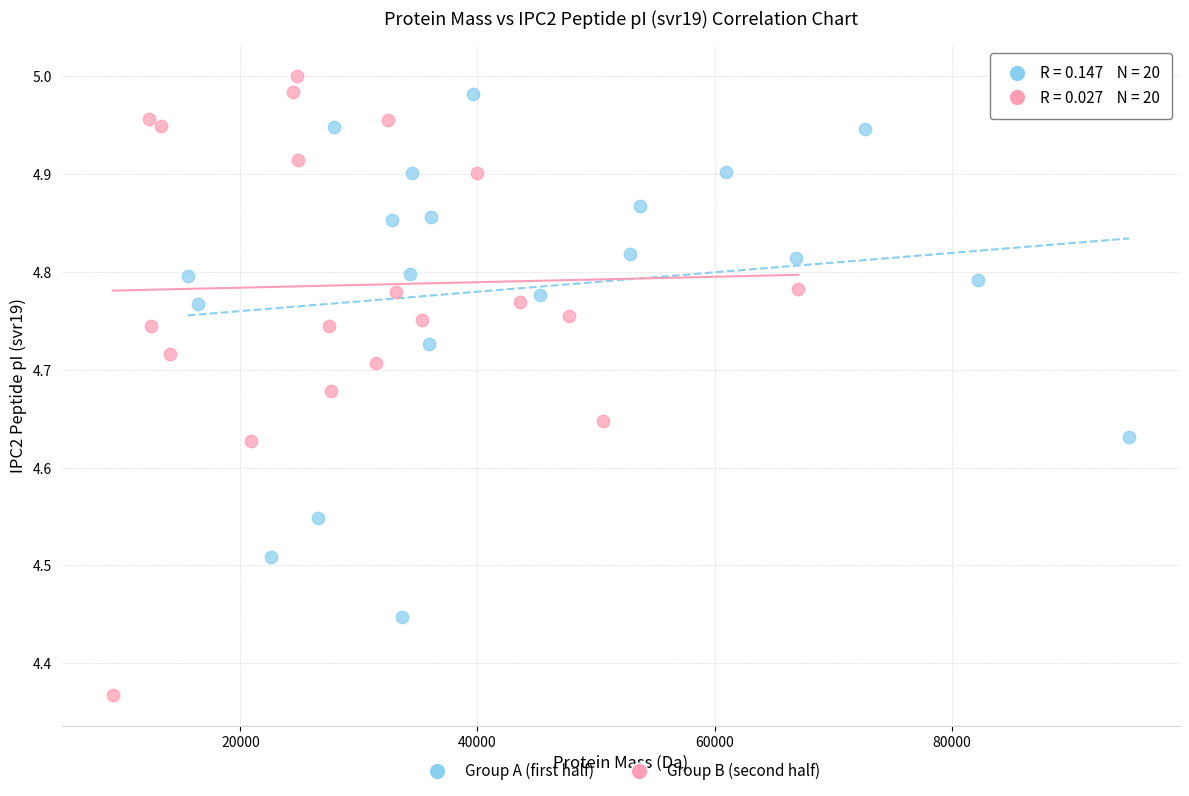

Which series reaches the minimum Y coordinate?

Group B (second half)